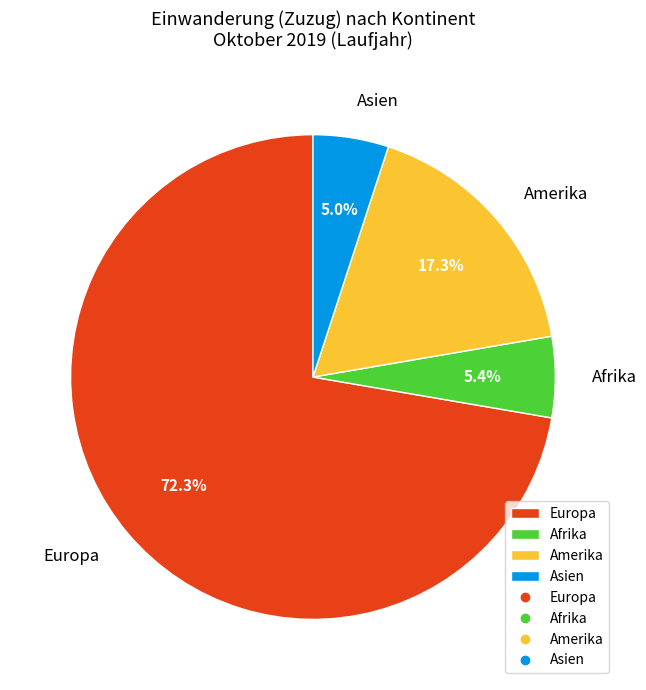

Between Asien and Amerika, which is larger?

Amerika